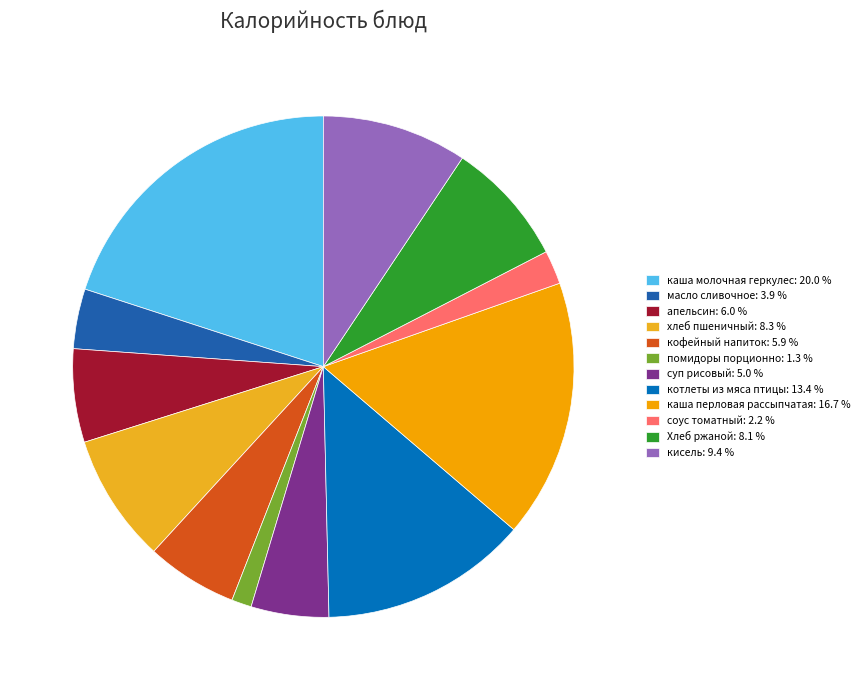

How many segments does this pie chart have?

12